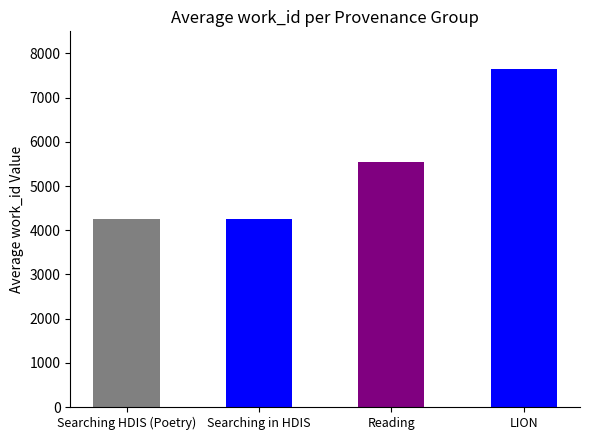

Read the value at Reading.

5545.5